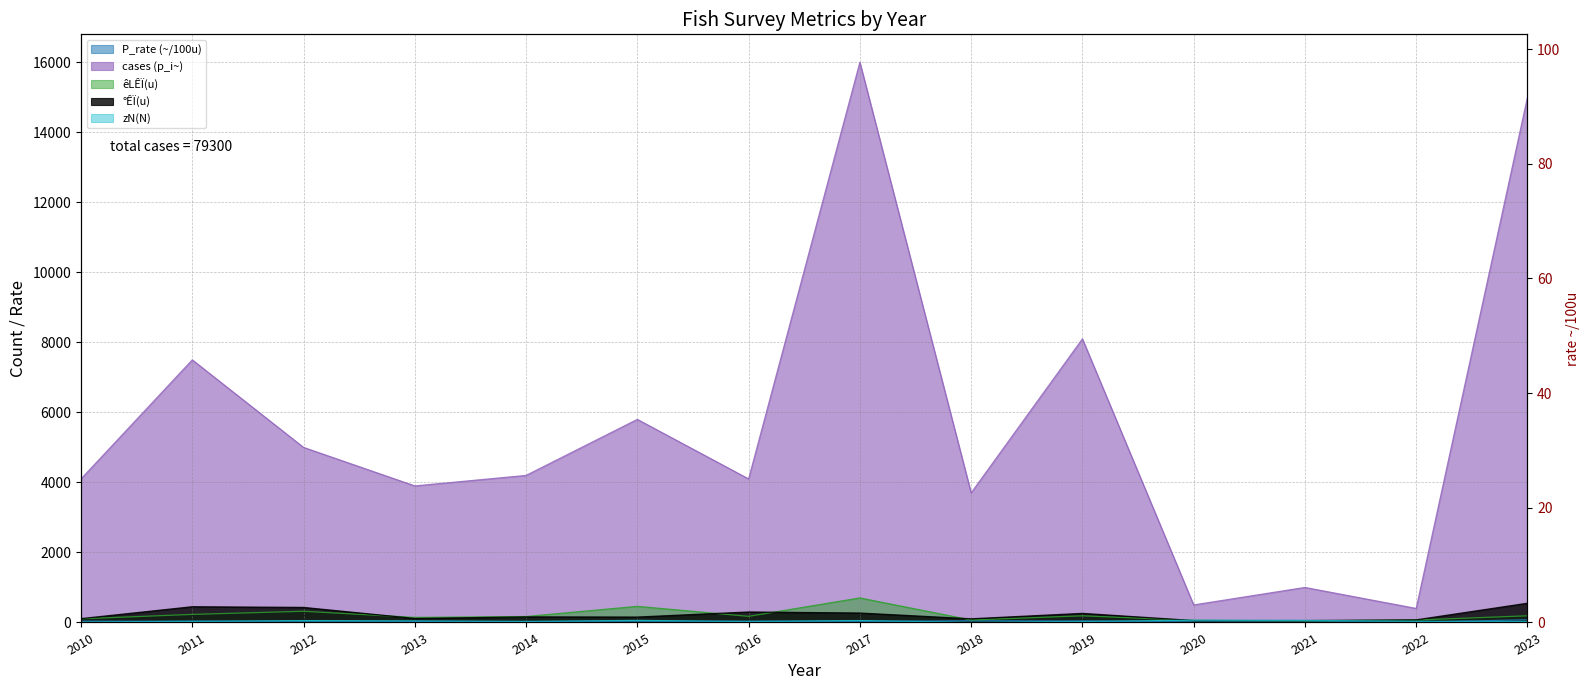

At which category does the chart reach its minimum across all series?

2022